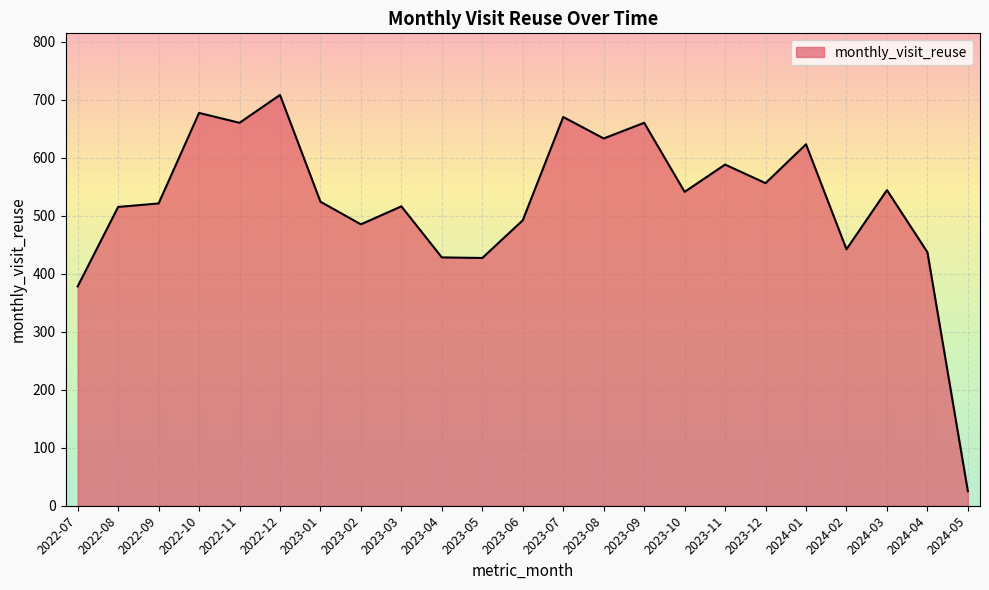

Which label corresponds to the smallest value in the chart?

2024-05